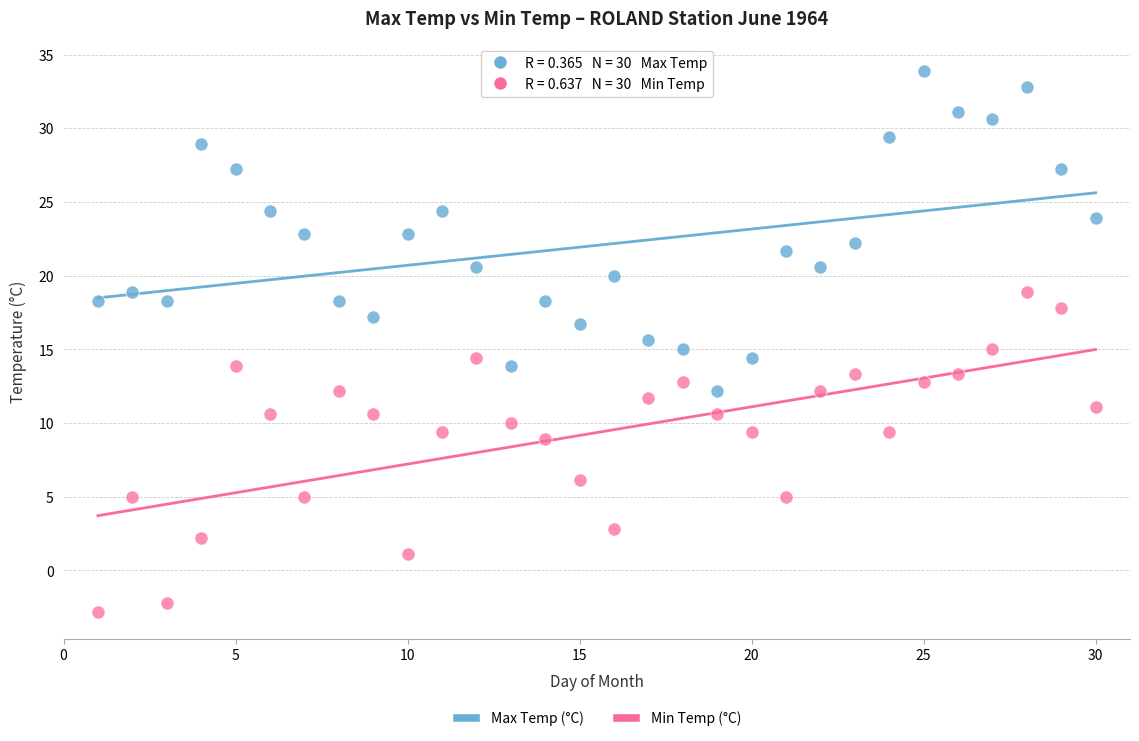

Which series contains the highest Y value?

Max Temp (°C)